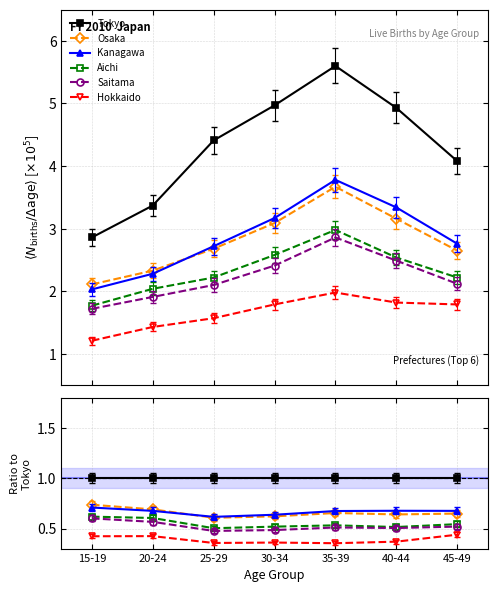

At how many categories does at least one series exceed 0?

7